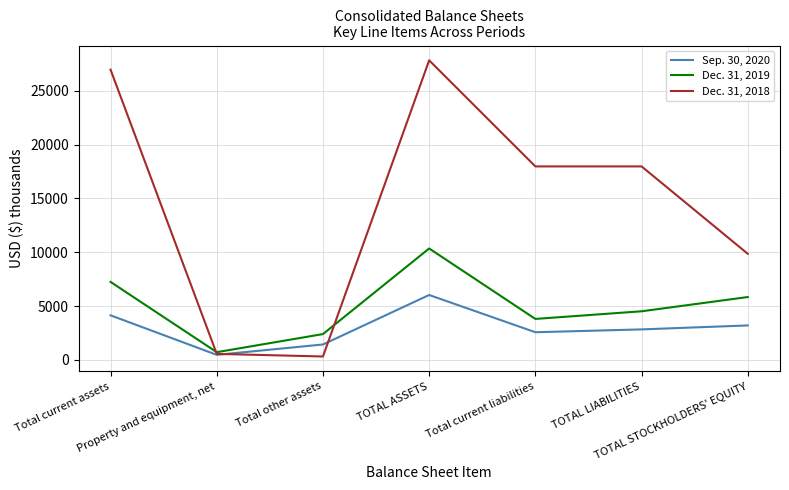

List the series in order of their peak value, lowest first.

Sep. 30, 2020, Dec. 31, 2019, Dec. 31, 2018